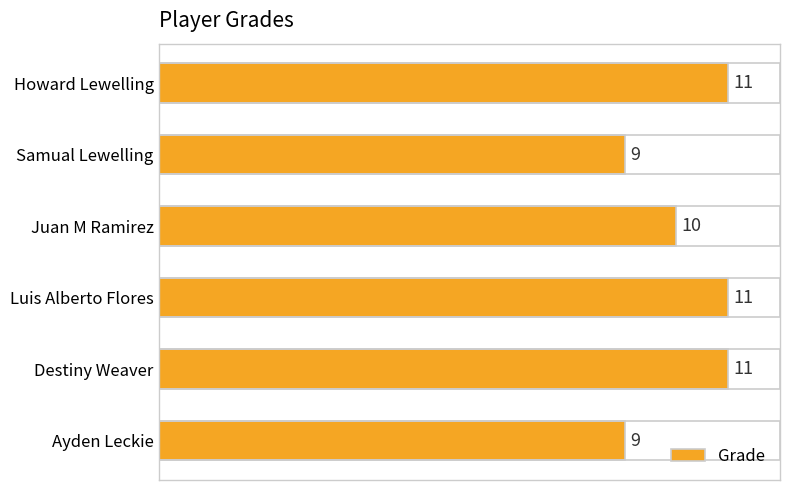

Reading bottom to top, what are all the values shown in this chart?

9	11	11	10	9	11